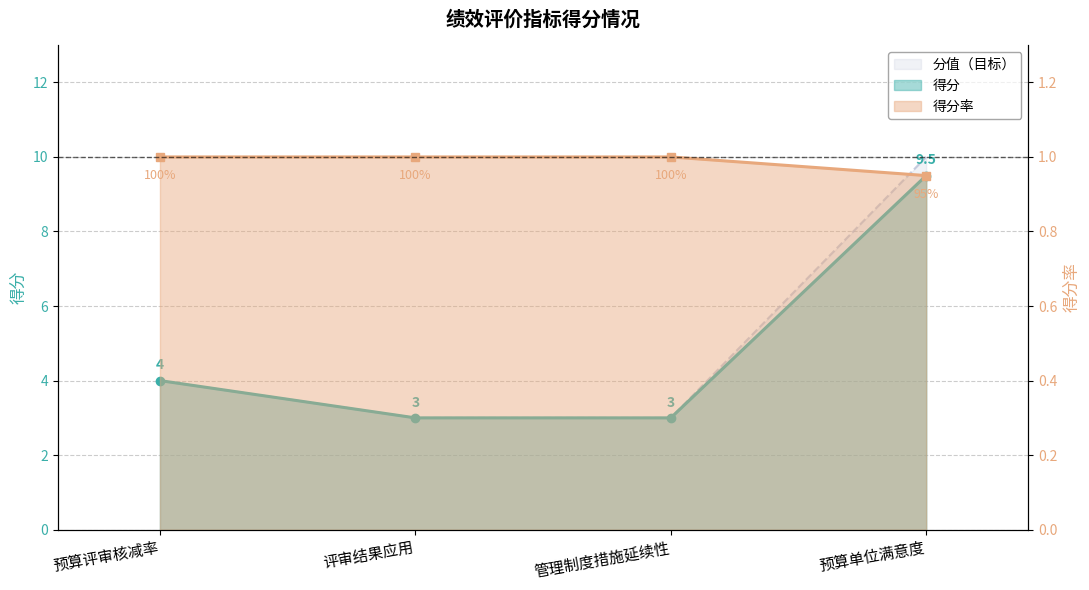

What position from the right is 管理制度措施延续性?

2